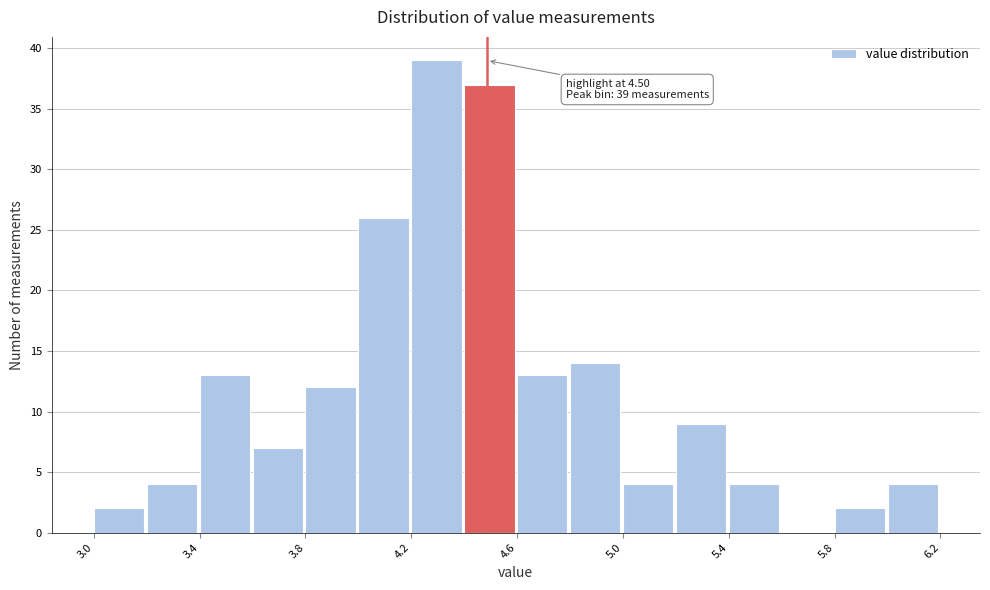

Which range on the x-axis has the tallest bar?

4.20 to 4.40